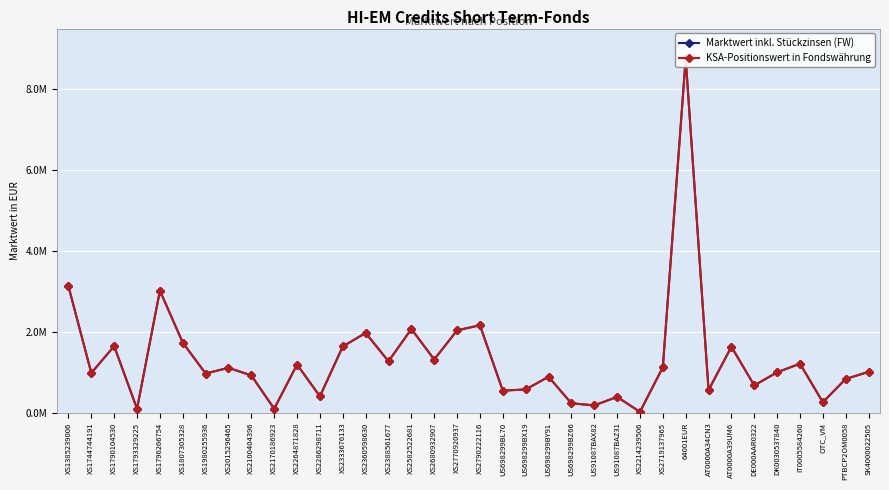

What is the label of the 3rd point from the left?

XS1790104530